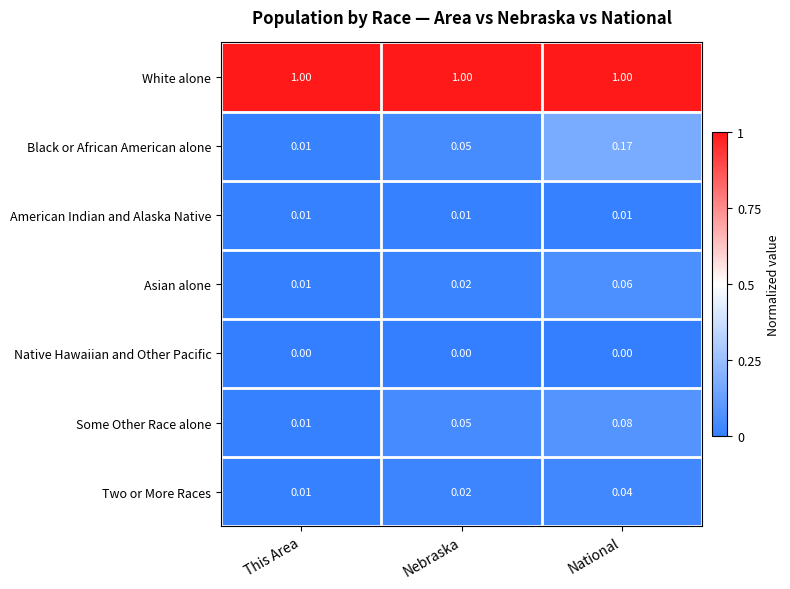

Rank the series at National from highest to lowest value.

White alone, Black or African American alone, Some Other Race alone, Asian alone, Two or More Races, American Indian and Alaska Native, Native Hawaiian and Other Pacific